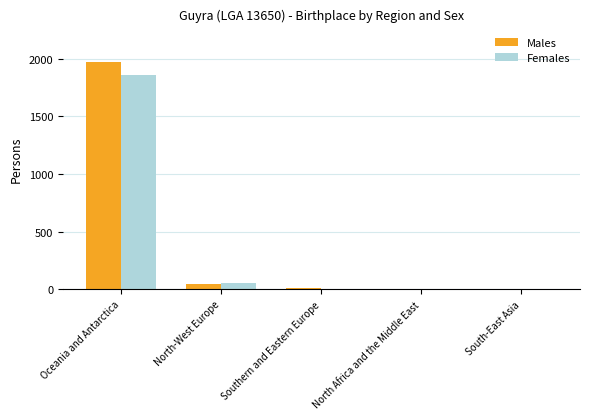

What are all the series names shown in the legend?

Males, Females